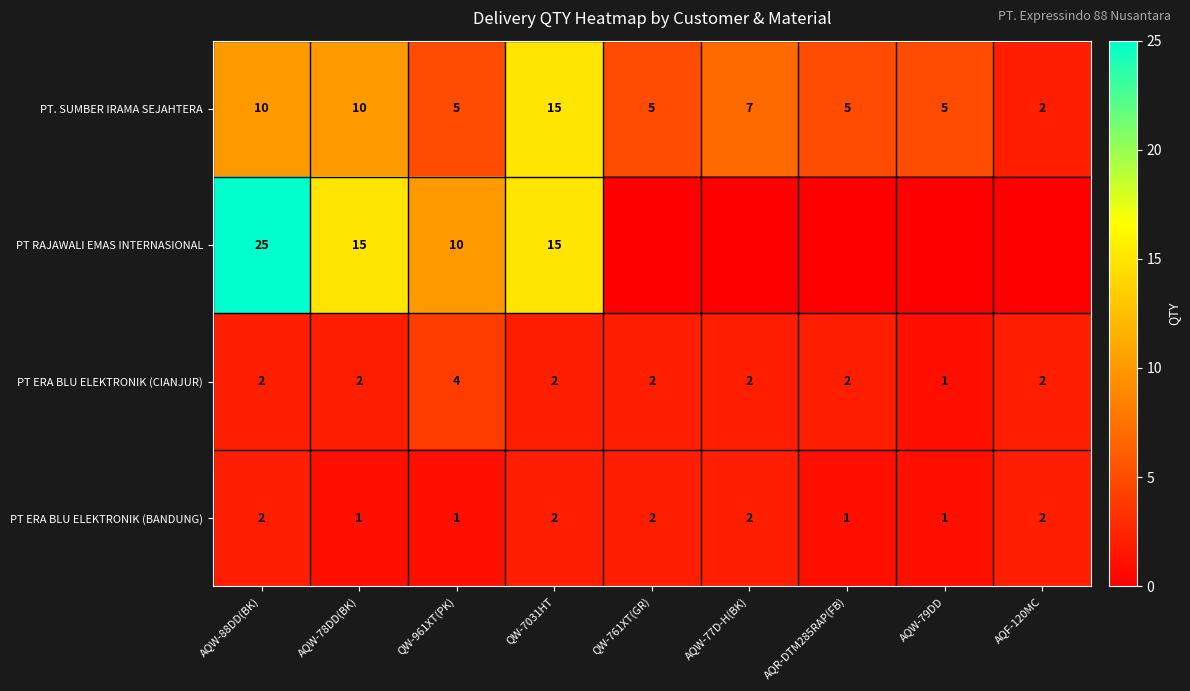

At which label does PT. SUMBER IRAMA SEJAHTERA reach its minimum?

AQF-120MC